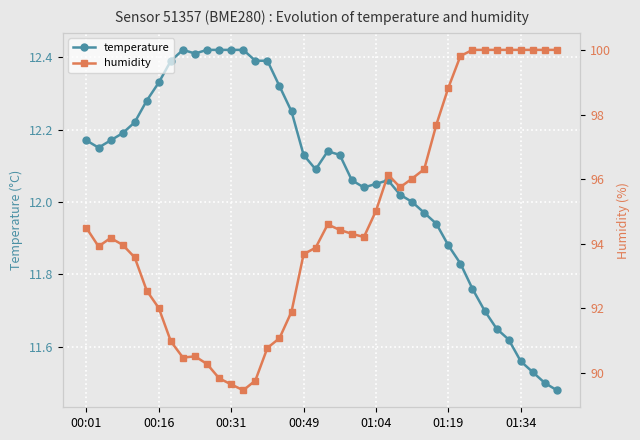

Rank the series by their maximum value, from highest to lowest.

humidity, temperature